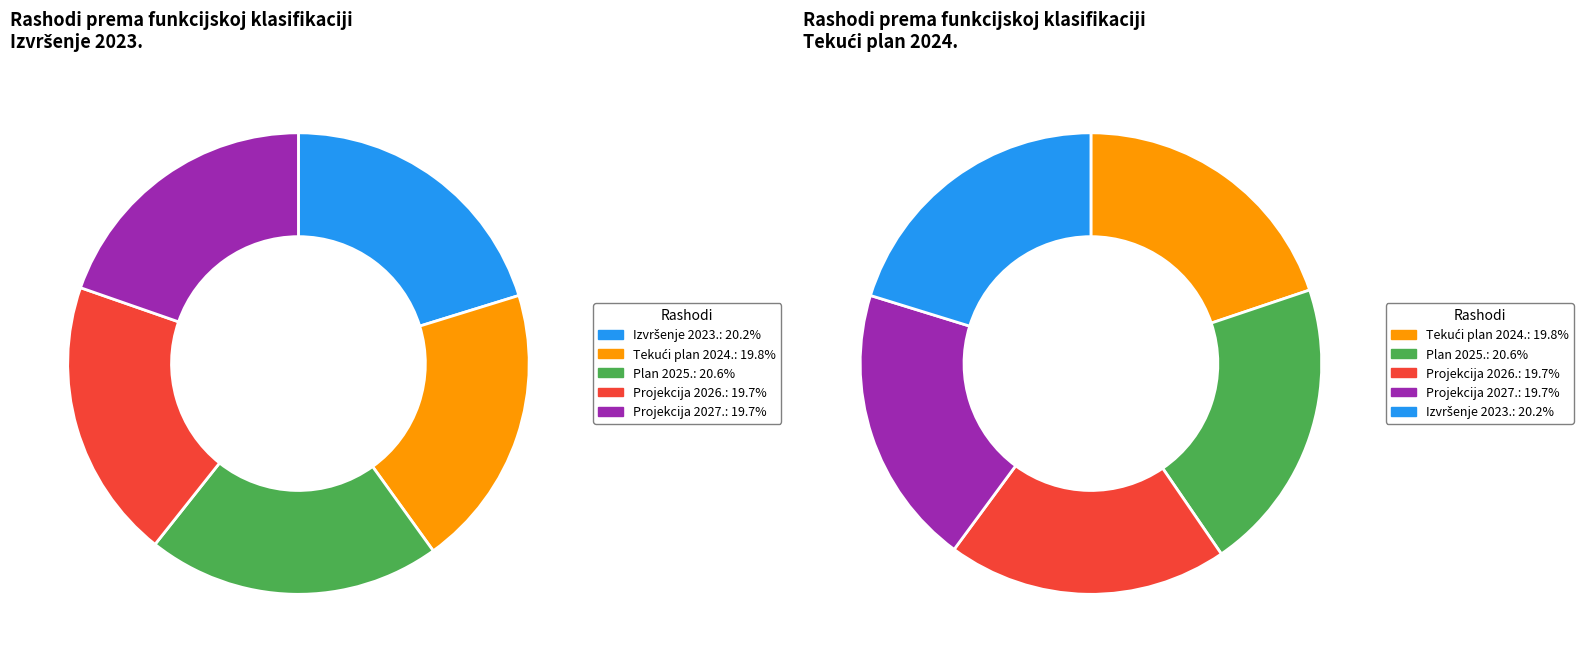

Does any single category account for the majority?

No